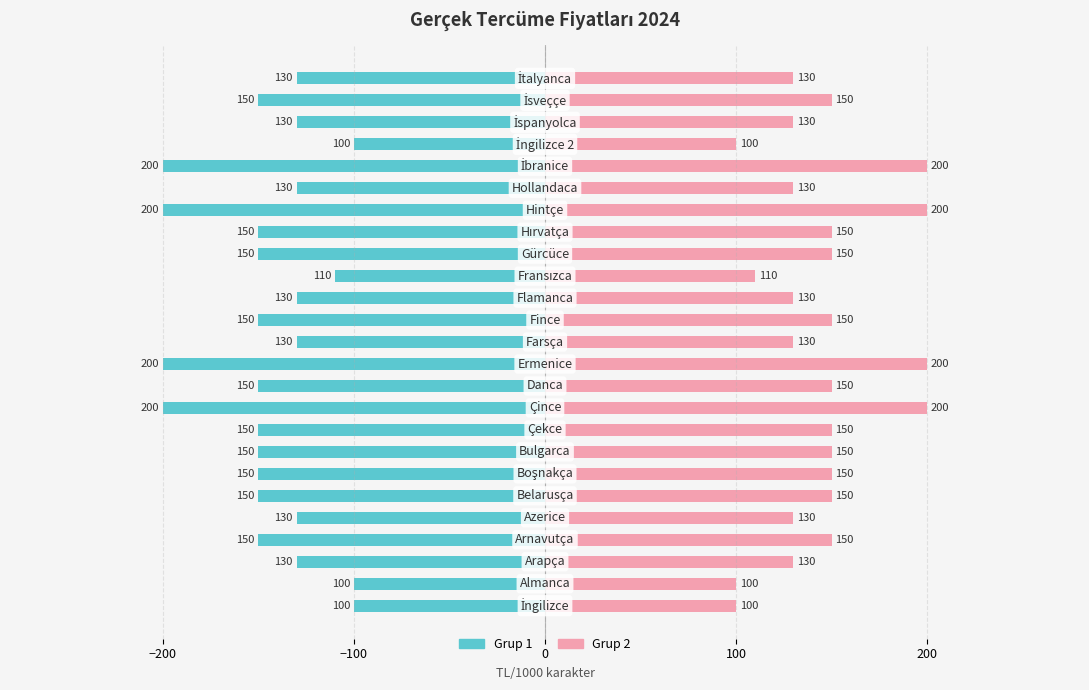

Does the chart contain any negative values?

Yes